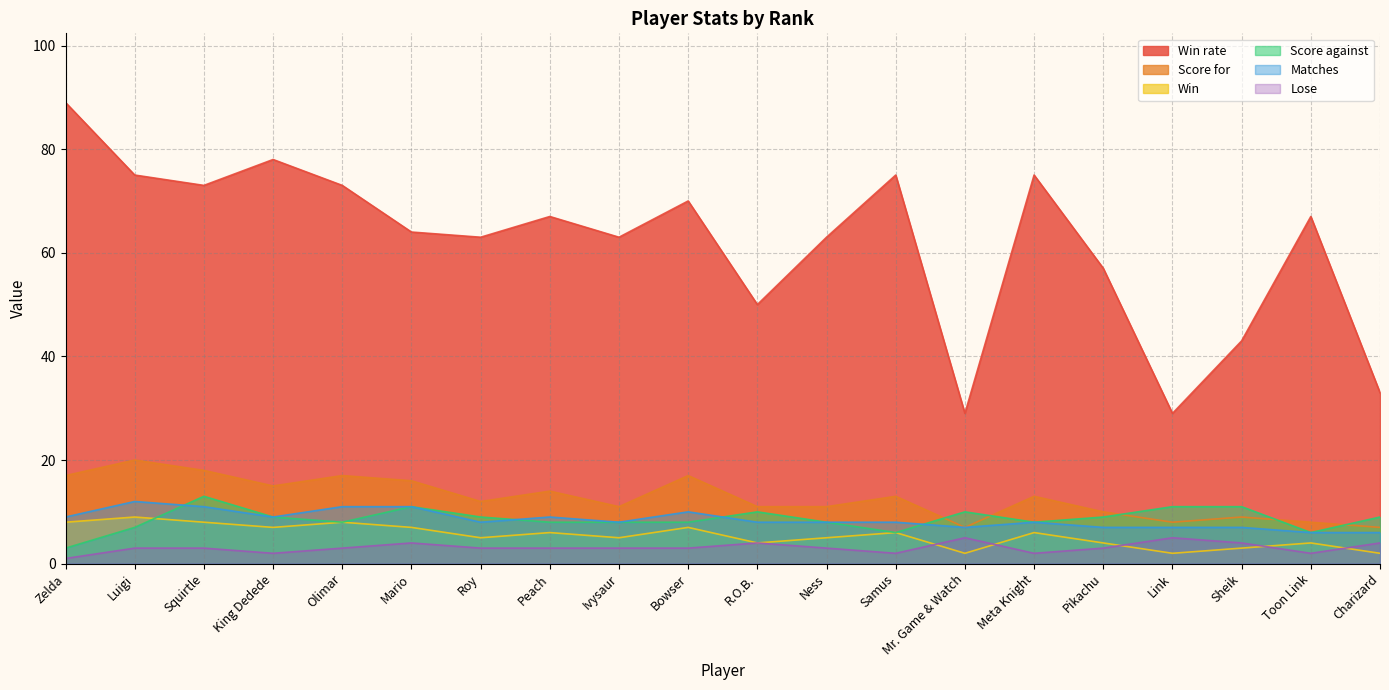

The value of Matches at Link is 2. True or false?

False